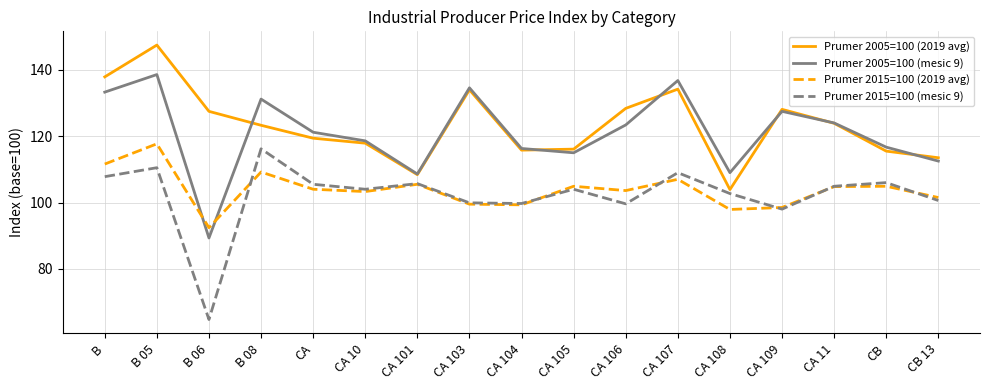

At which category does Prumer 2005=100 (2019 avg) reach its first local peak?

B 05